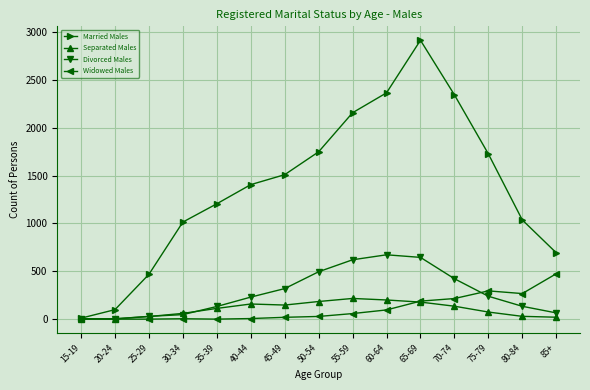

How many lines are shown in the chart?

4